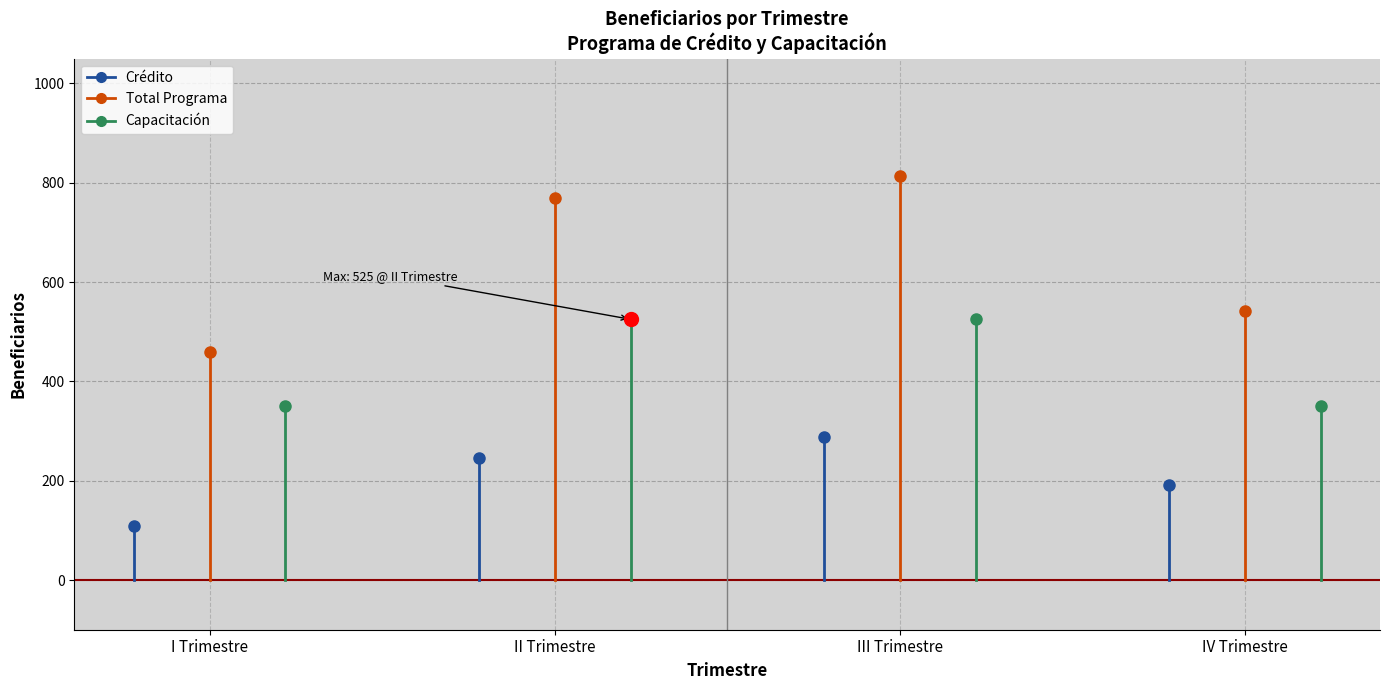

What is the label of the 1st point from the right?

IV Trimestre